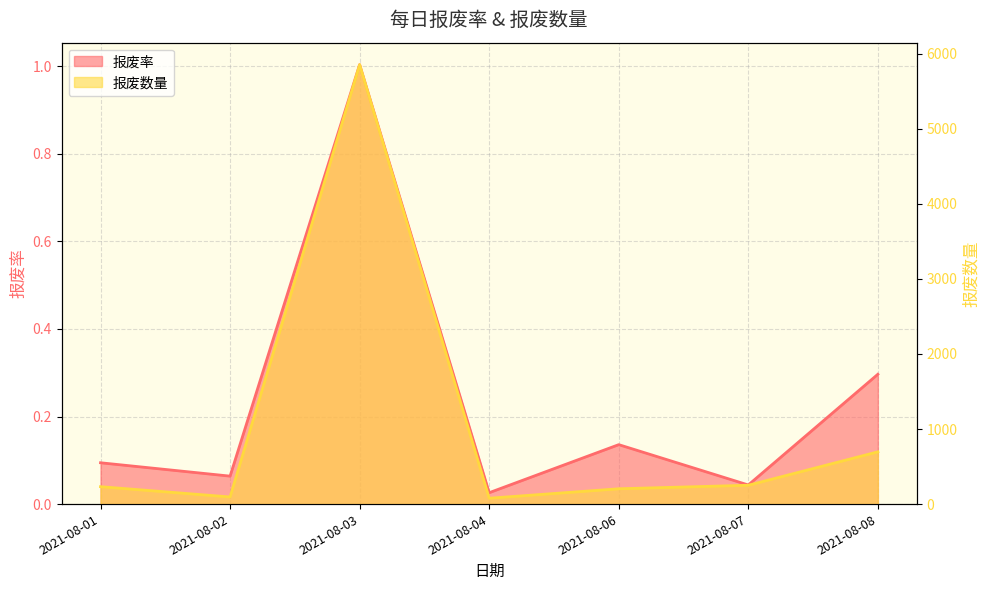

True or false: 报废数量 and 报废率 cross at least once.

False